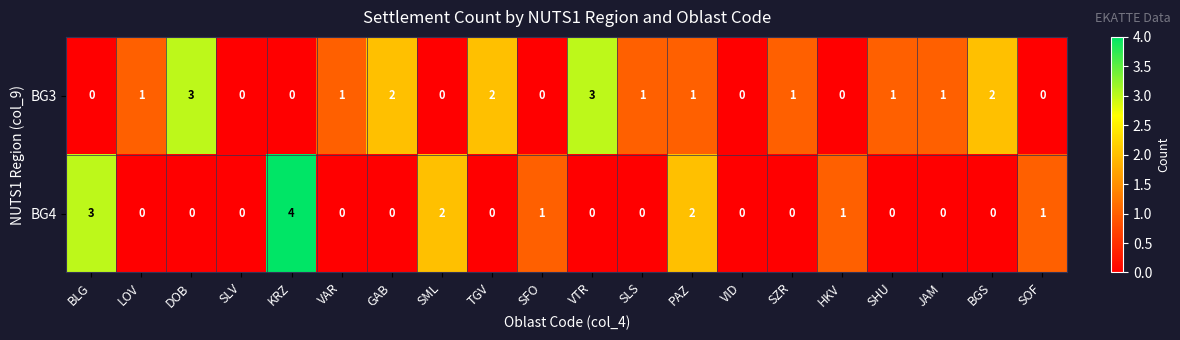

What is the total value across all series at SML?

2